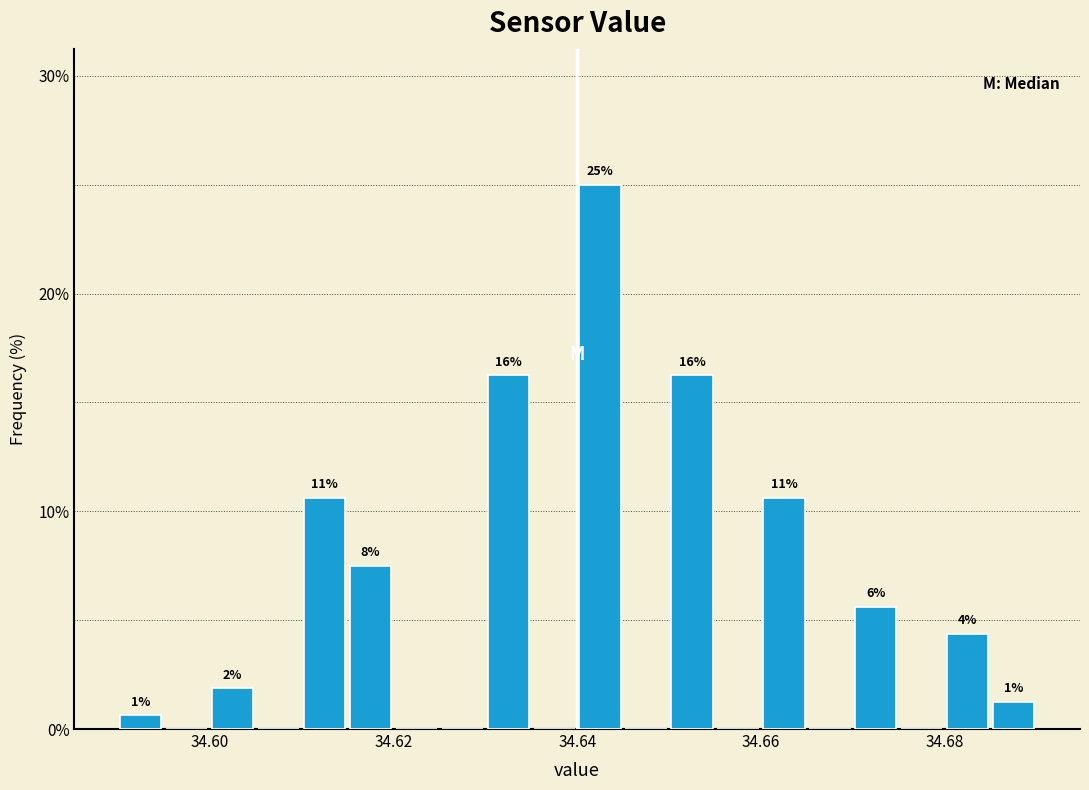

Around what value on the x-axis is the tallest bar? Give the approximate position of its centre, as read against the axis.

34.642